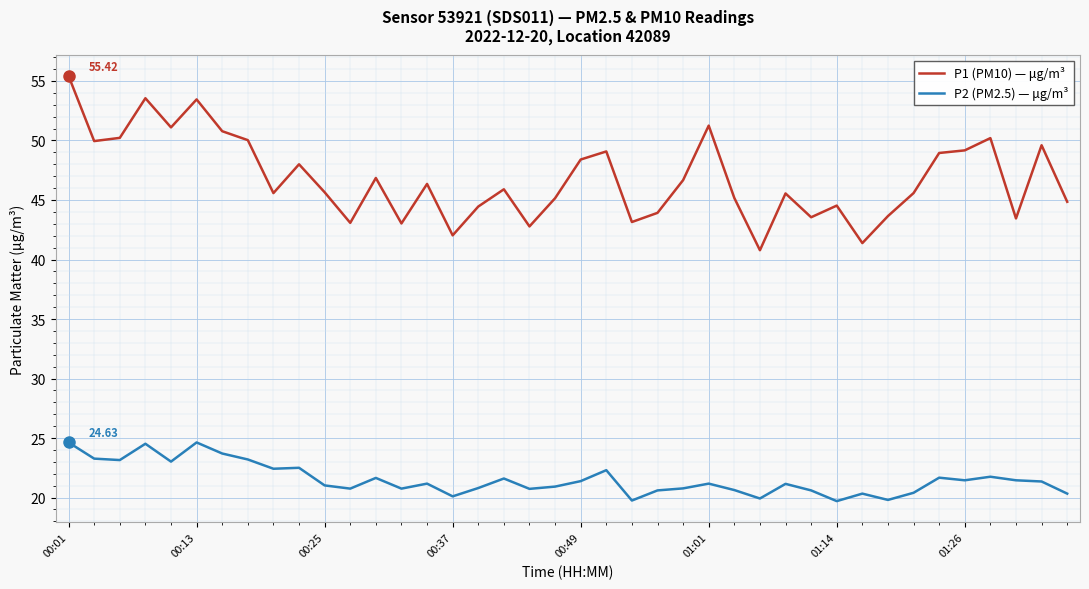

Which series has the largest total across all categories?

P1 (PM10) — μg/m³